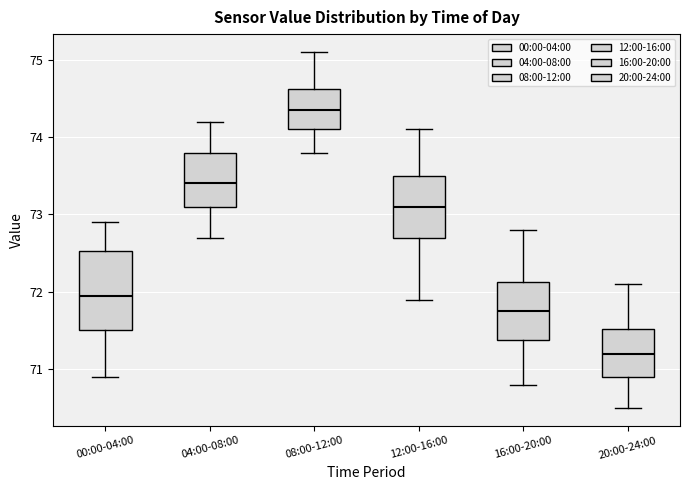

Where is the lower edge of the box for 08:00-12:00 on the y-axis? The values are not printed on the chart, so give them approximately, as read against the axis.

74.1